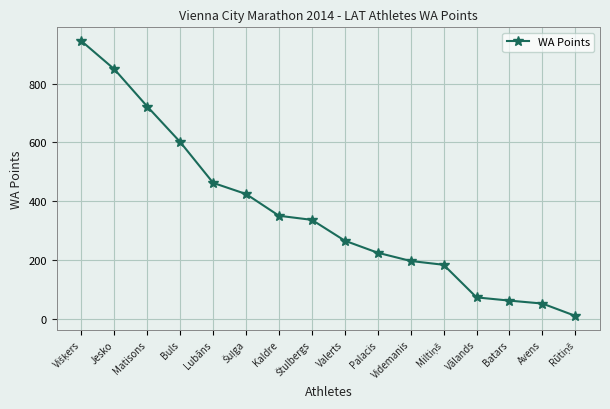

Reading left to right, list all the values displayed in this chart.

945	849	722	601	462	424	350	336	265	224	196	183	72	61	51	9